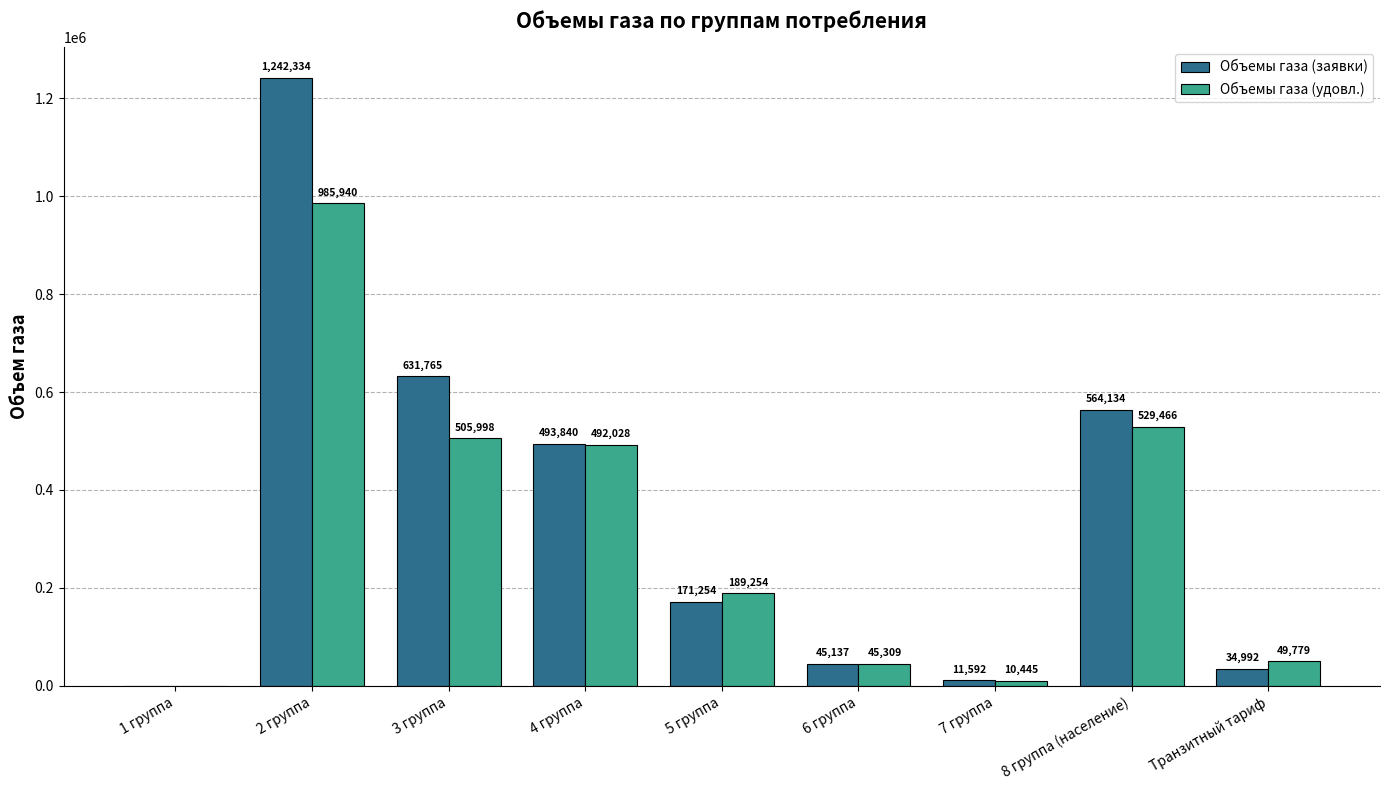

The value of Объемы газа (заявки) at 8 группа (население) is 175837.2. True or false?

False